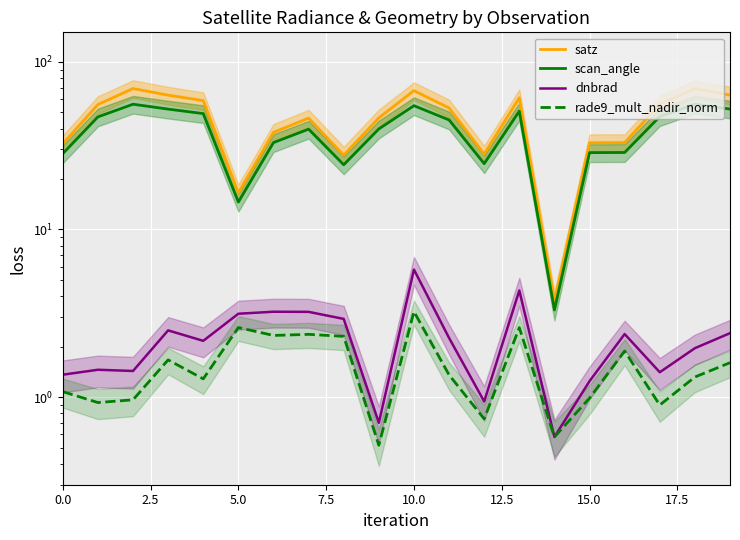

True or false: scan_angle has more than 0 interior local peaks.

True